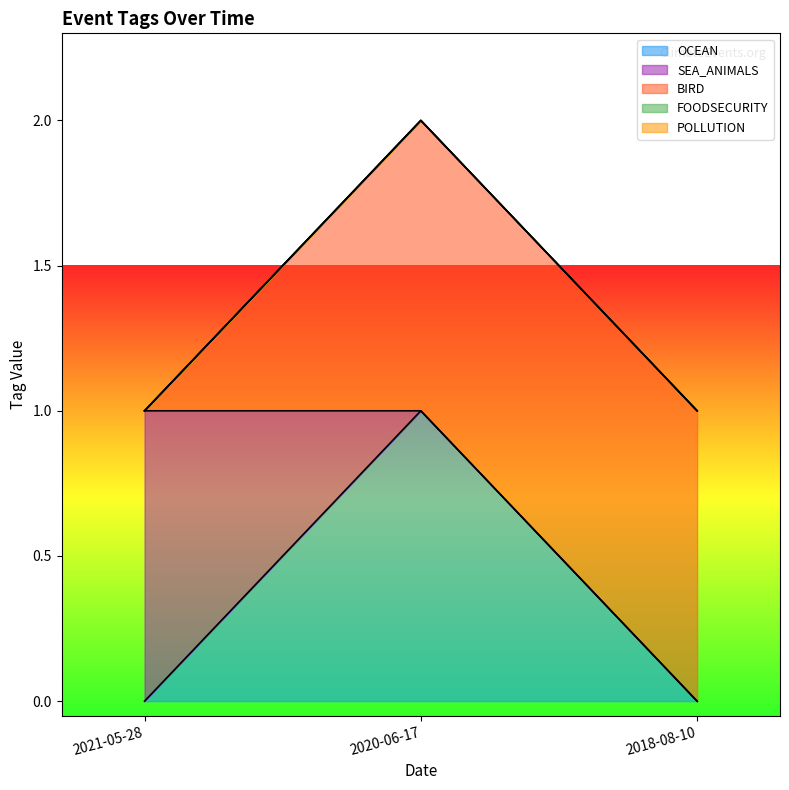

Which series has the largest range (max minus min)?

OCEAN